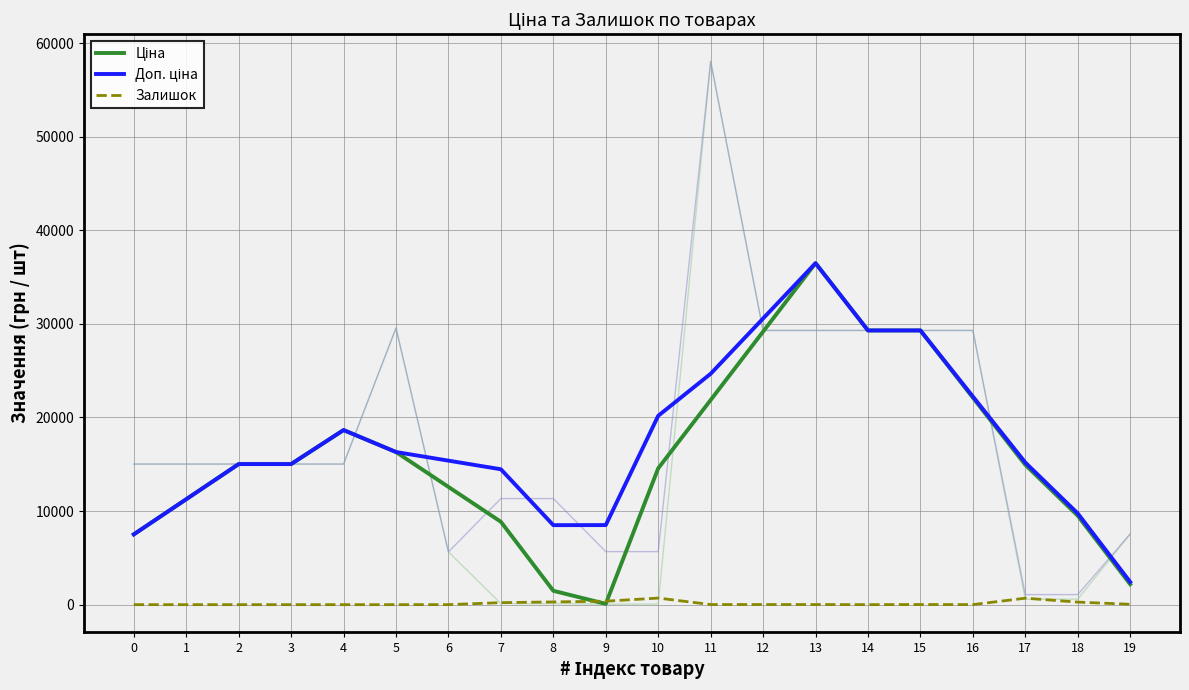

The value of Ціна at 15 is 43397.2. True or false?

False